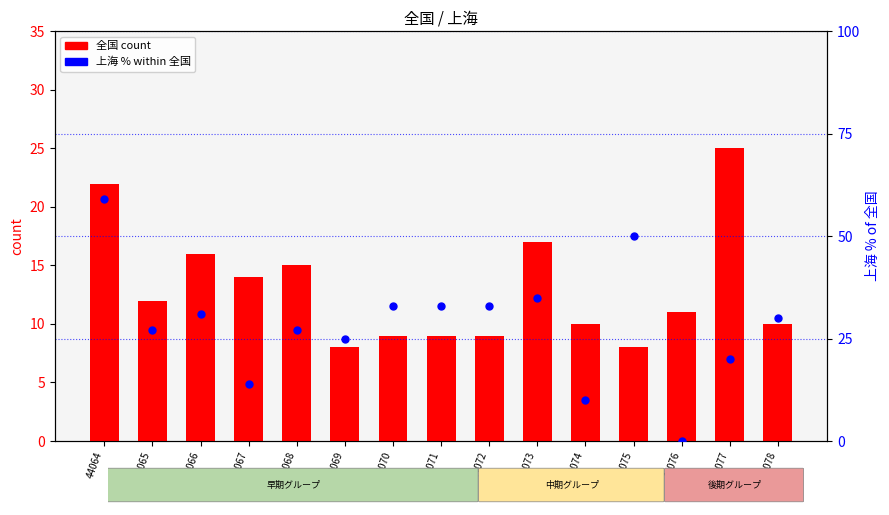

At which category is the sum across all series the highest?

44064